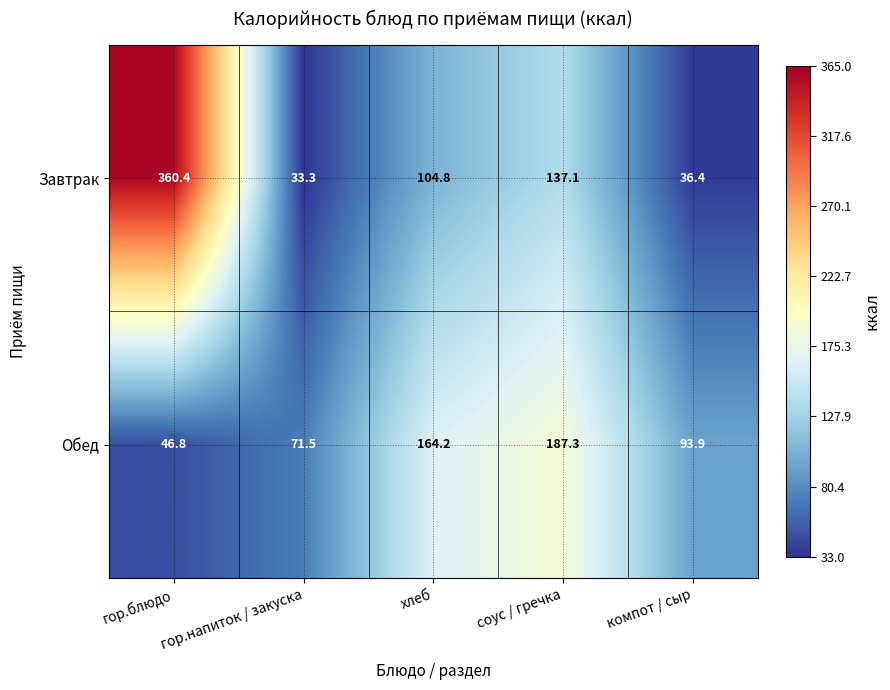

Count the number of categories in the chart.

5